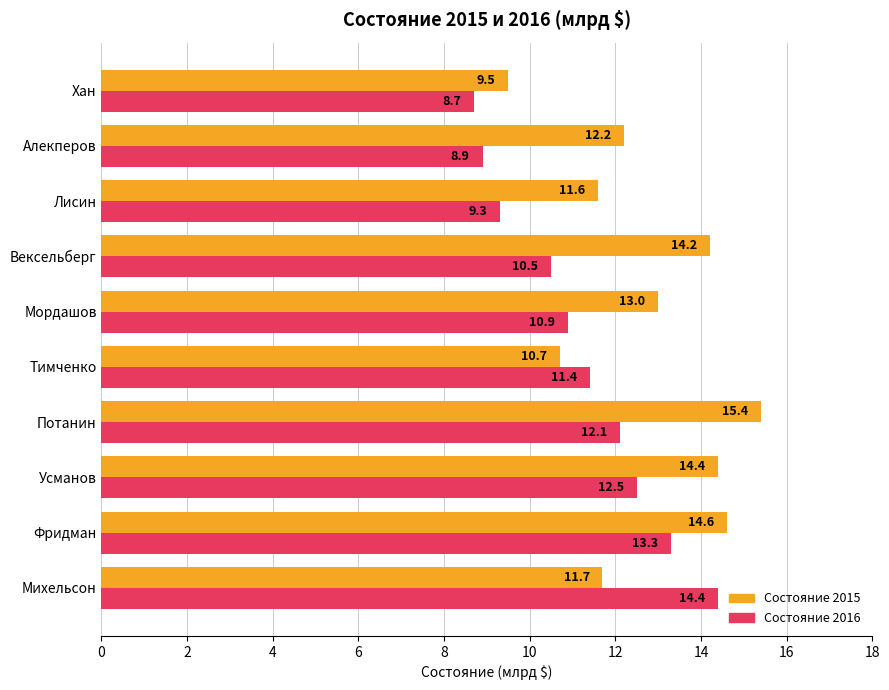

What is the spread (max minus min) of values at Мордашов?

2.1